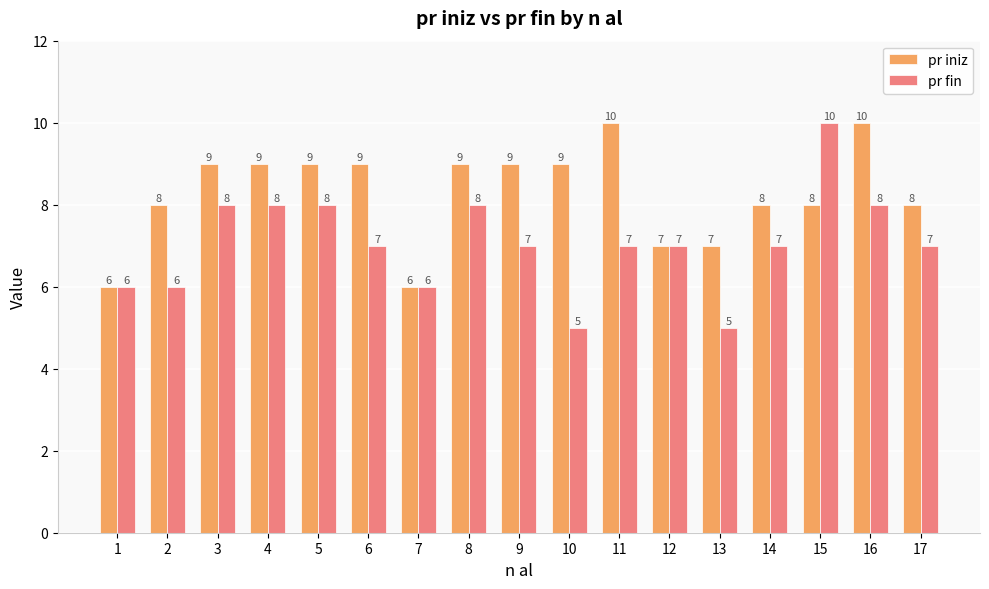

What is the spread (max minus min) of values at 5?

1